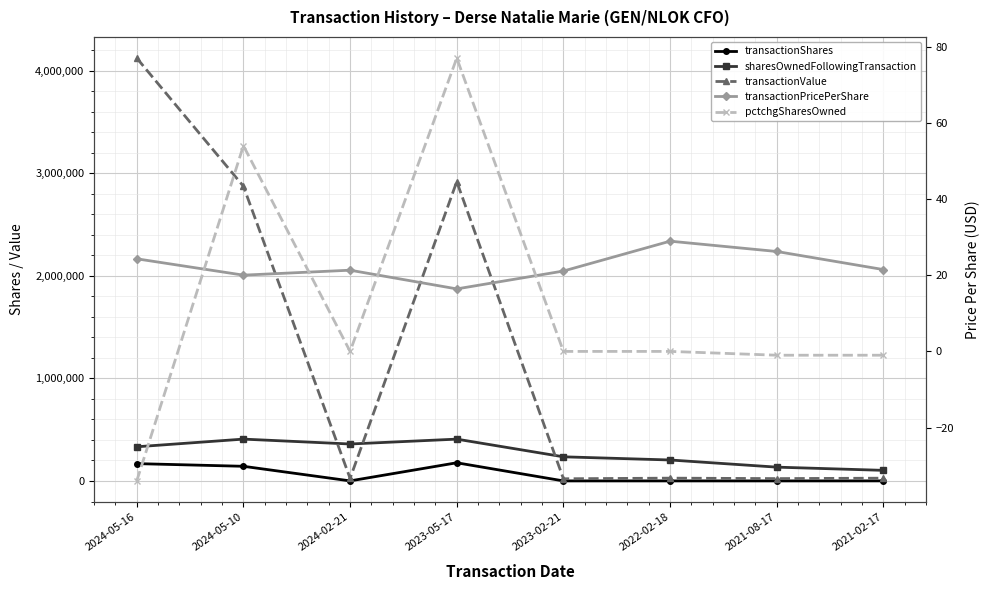

Which category has the lowest value in the transactionValue series?

2023-02-21